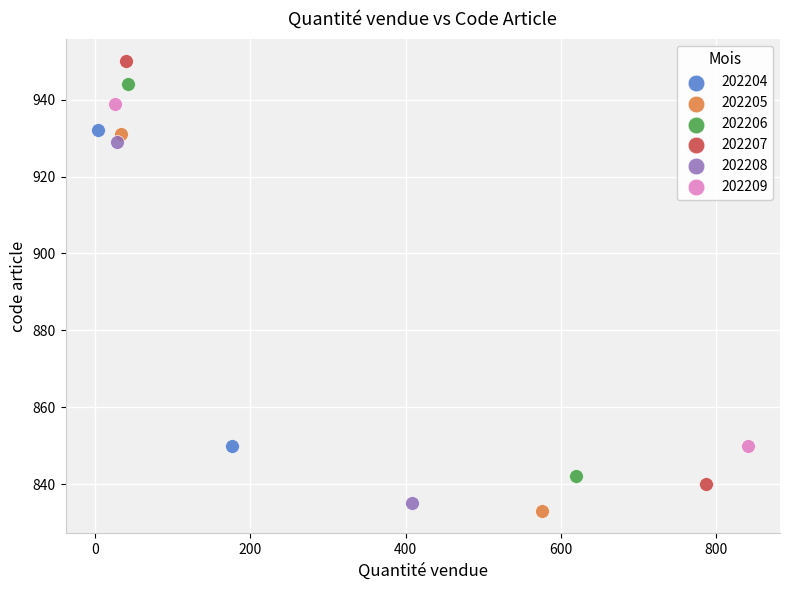

What are all the series names shown in the legend?

202204, 202205, 202206, 202207, 202208, 202209